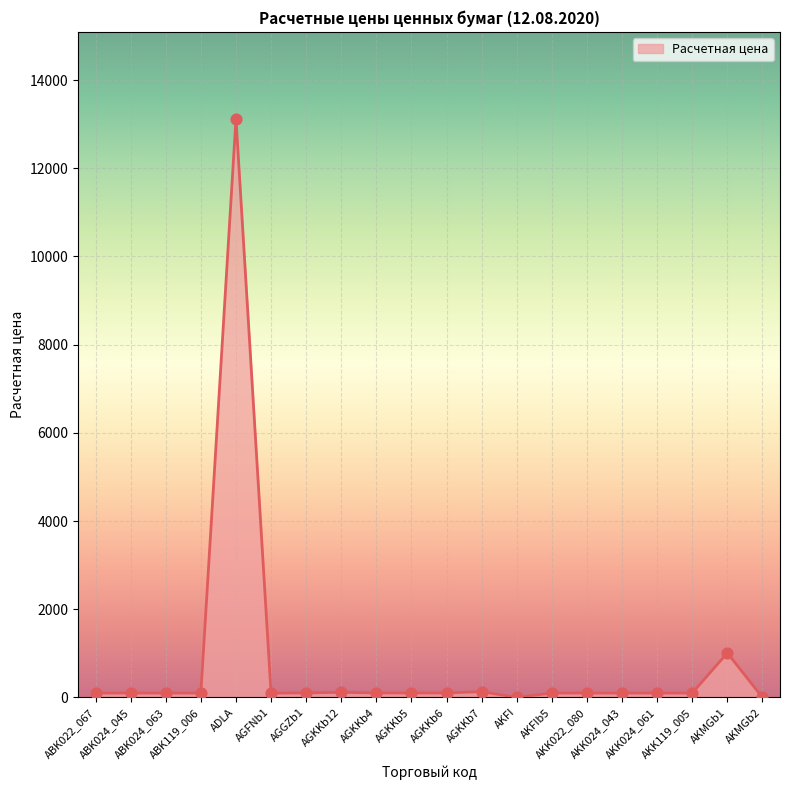

What is the maximum value shown in the chart?

13124.6